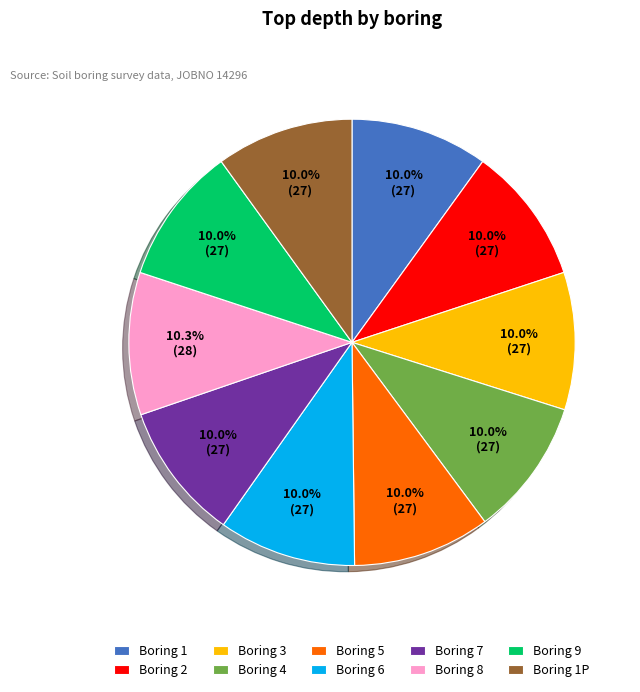

What percentage do Boring 3 and Boring 2 together represent?

19.9%